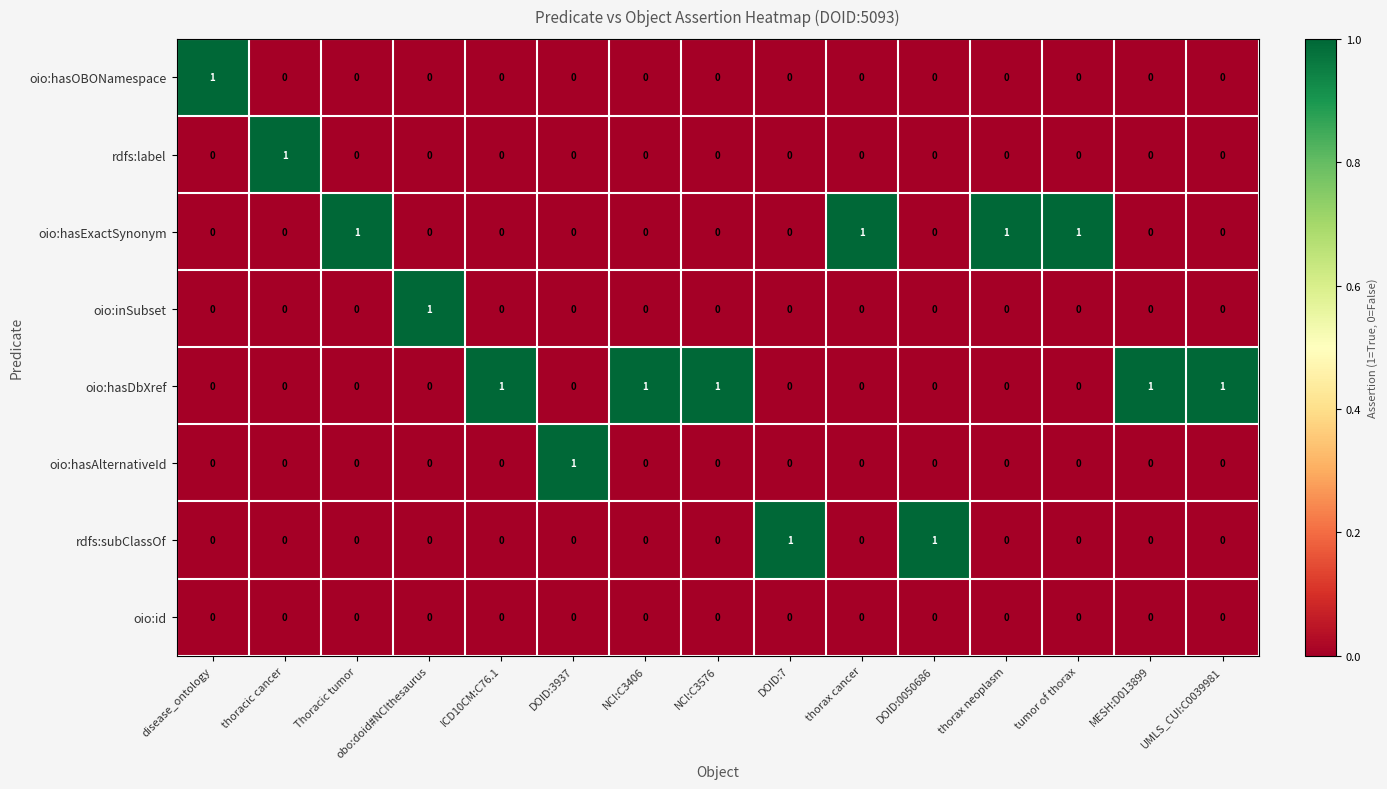

The value of oio:hasExactSynonym at MESH:D013899 is 0. True or false?

True